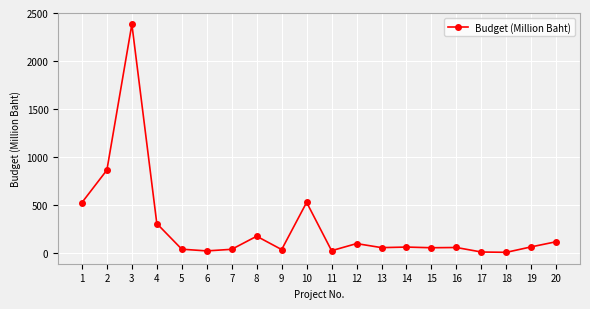

What is the difference between the maximum and second lowest values?

2372.1